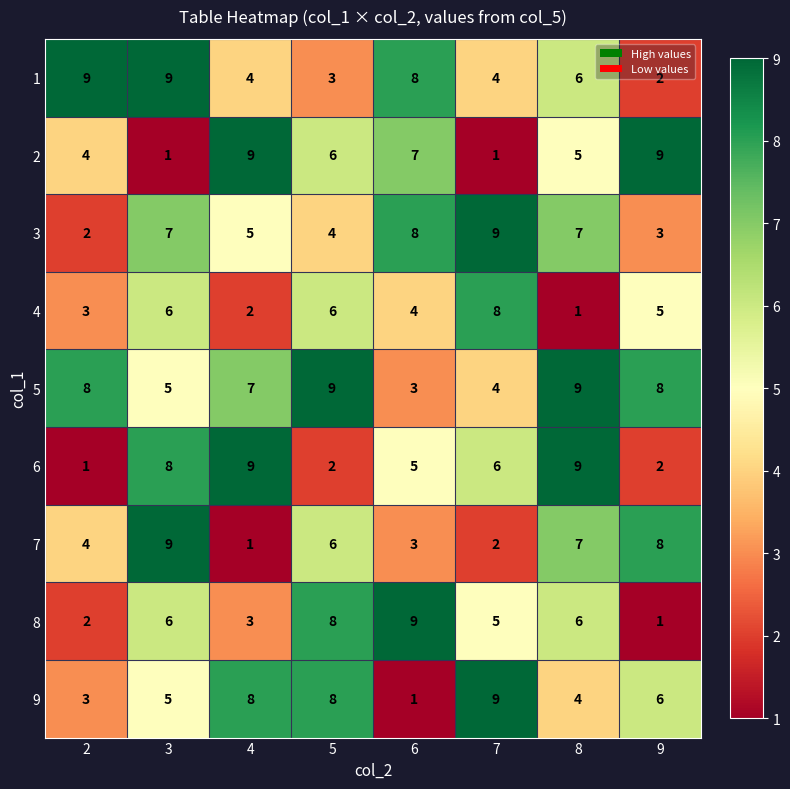

True or false: 8 has a value of 4 at 4.

False